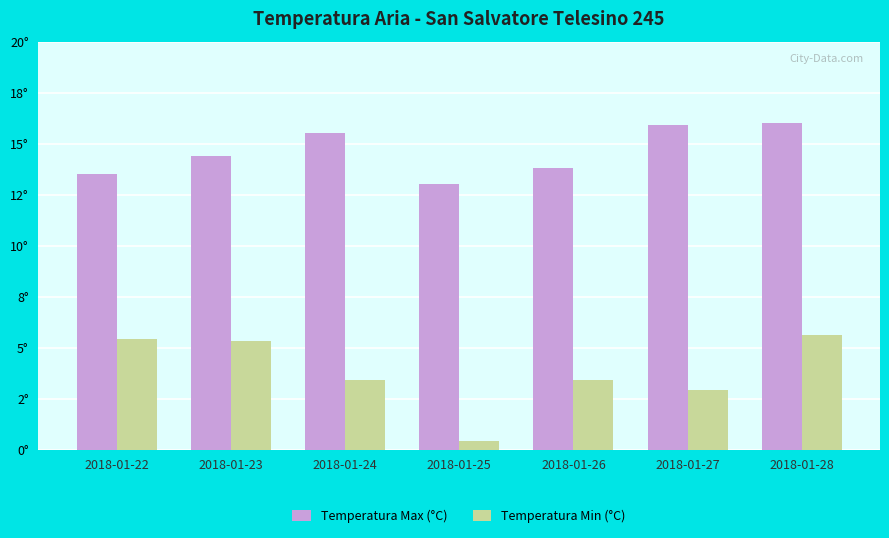

What are all the series names shown in the legend?

Temperatura Max (°C), Temperatura Min (°C)